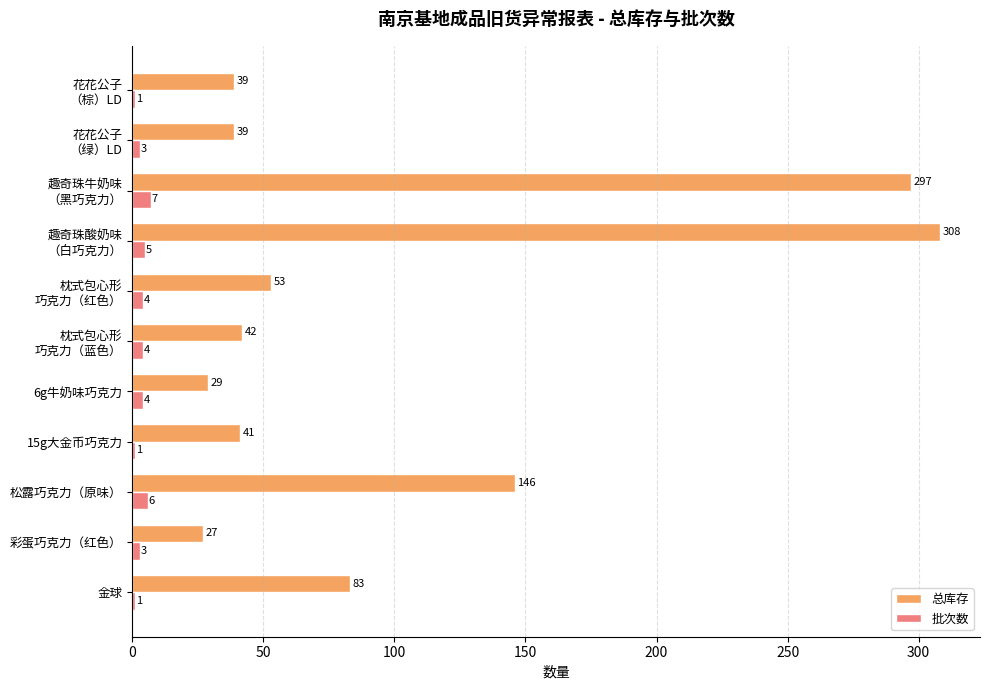

Count the 批次数 values in the range 1 to 5.

9